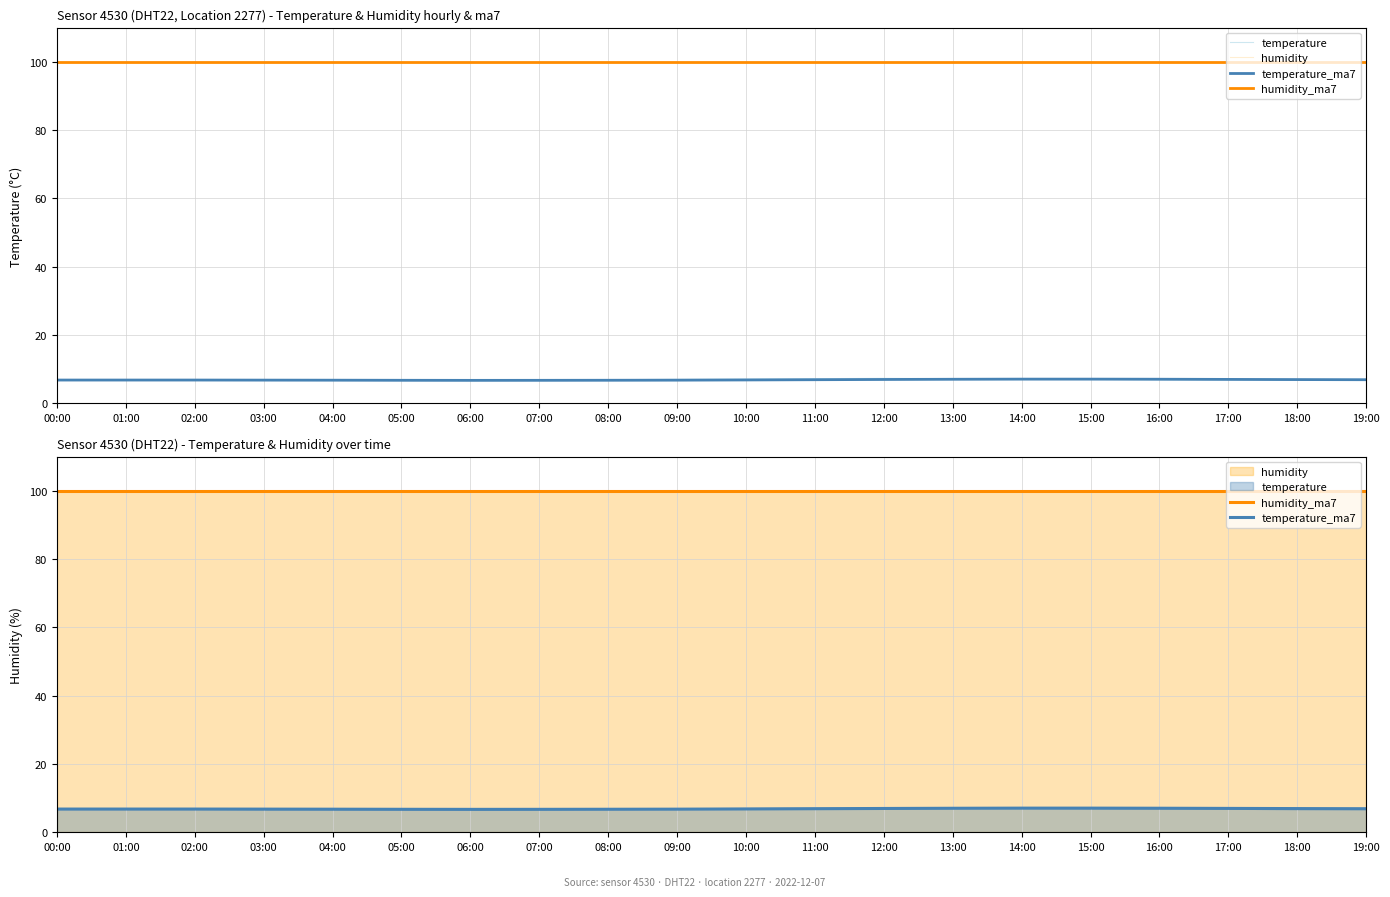

Reading right to left, extract all data points from this chart.

temperature: 6.8	6.8	6.9	6.9	7.0	7.1	7.2	7.3	7.2	7.1	7.0	6.9	6.8	6.7	6.7	6.7	6.7	6.8	6.8	6.8
humidity: 99.9	99.9	99.9	99.9	99.9	99.9	99.9	99.9	99.9	99.9	99.9	99.9	99.9	99.9	99.9	99.9	99.9	99.9	99.9	99.9
temperature_ma7: 6.9	6.9	7.0	7.0	7.1	7.1	7.0	7.0	6.9	6.8	6.8	6.7	6.7	6.7	6.7	6.8	6.8	6.8	6.8	6.8
humidity_ma7: 99.9	99.9	99.9	99.9	99.9	99.9	99.9	99.9	99.9	99.9	99.9	99.9	99.9	99.9	99.9	99.9	99.9	99.9	99.9	99.9